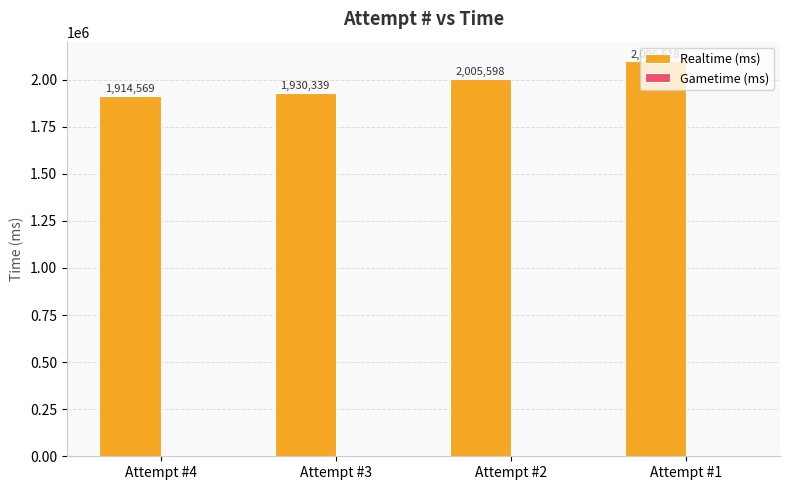

Which category has the highest value across all series?

Attempt #1